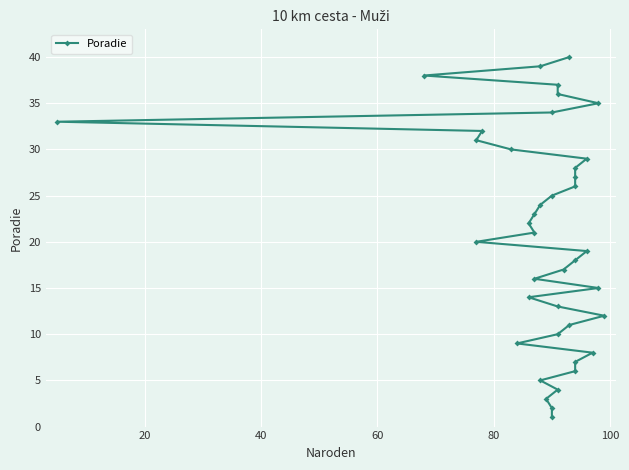

True or false: there are more than 0 points higher than both neighbors.

False